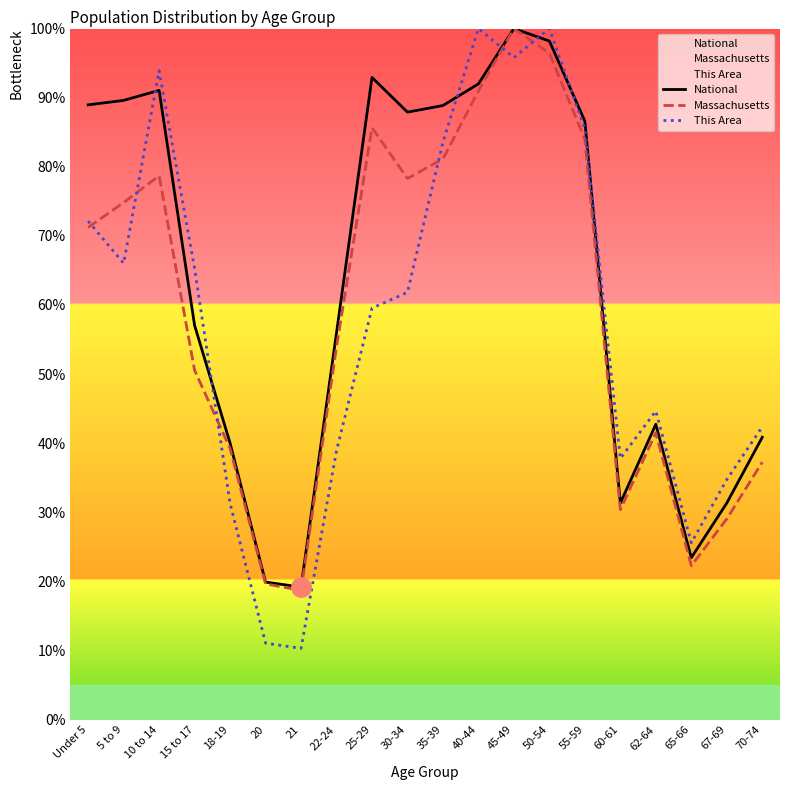

Rank the series at 25-29 from highest to lowest value.

National, Massachusetts, This Area